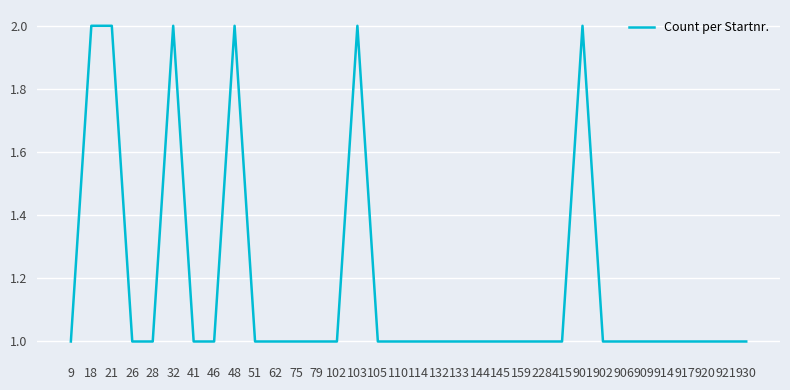

Between 62 and 48, which is larger?

48